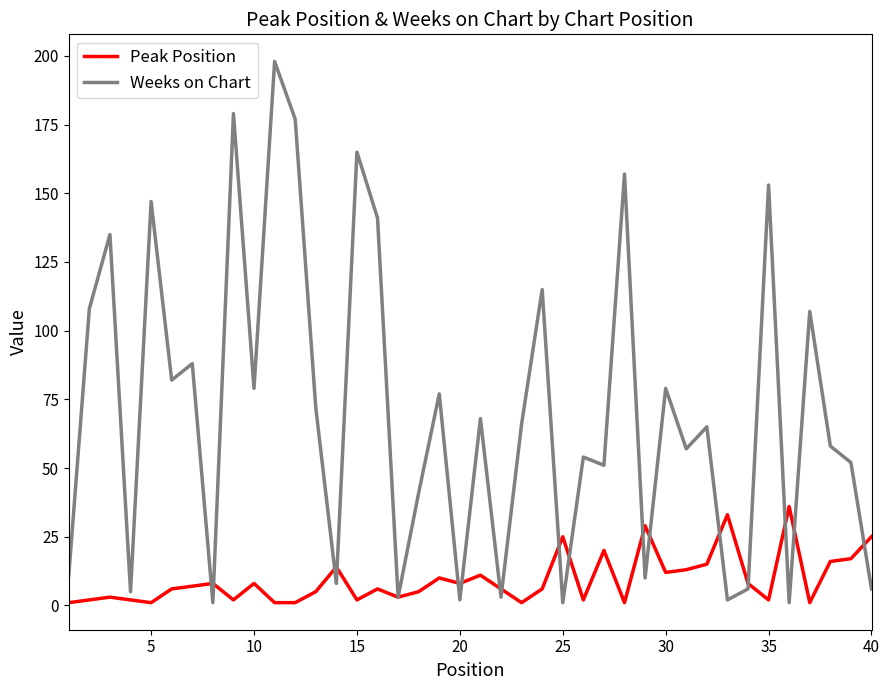

Does the chart display data point markers on the line(s)?

No